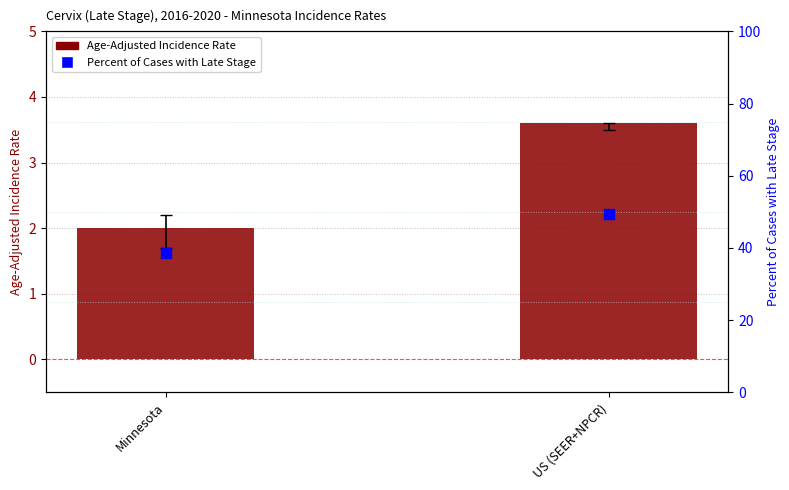

What is the total value across all series at Minnesota?

40.7